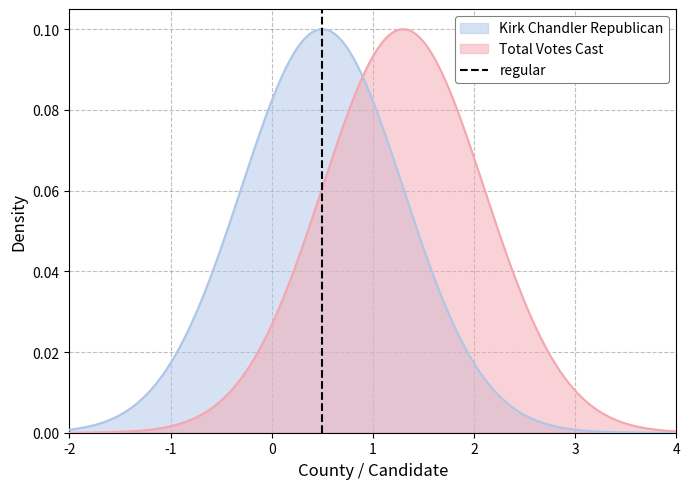

How many lines are shown in the chart?

1